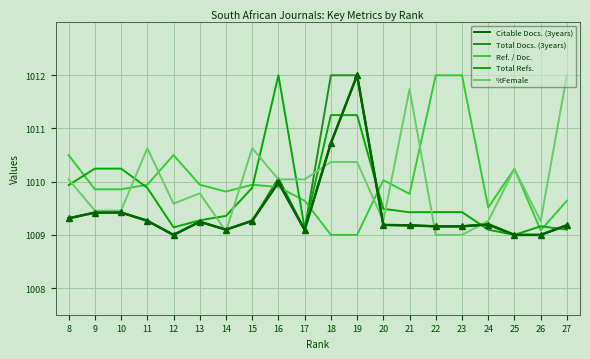

True or false: Ref. / Doc. and Citable Docs. (3years) cross at least once.

True